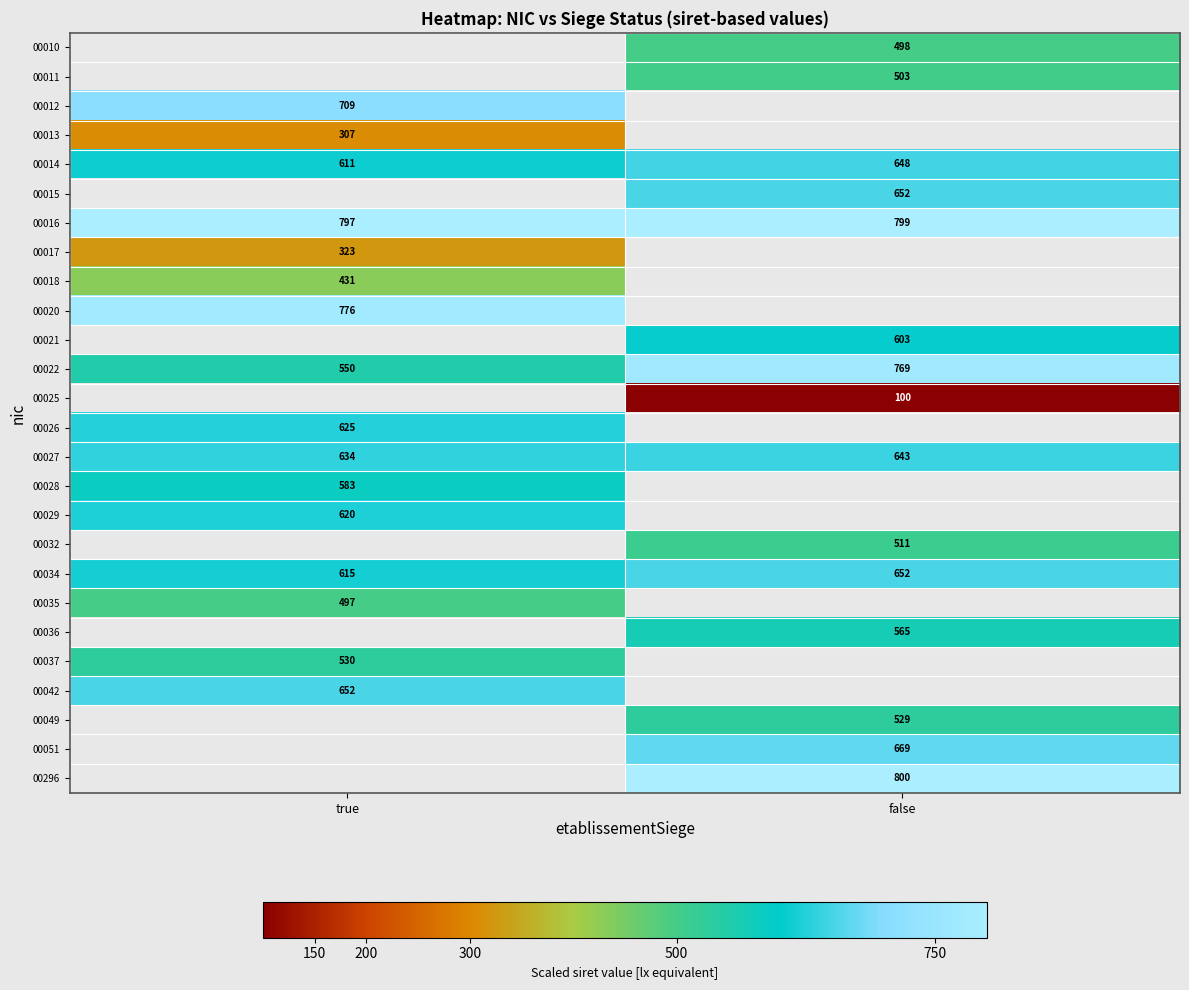

Which has a higher value, false or true?

true